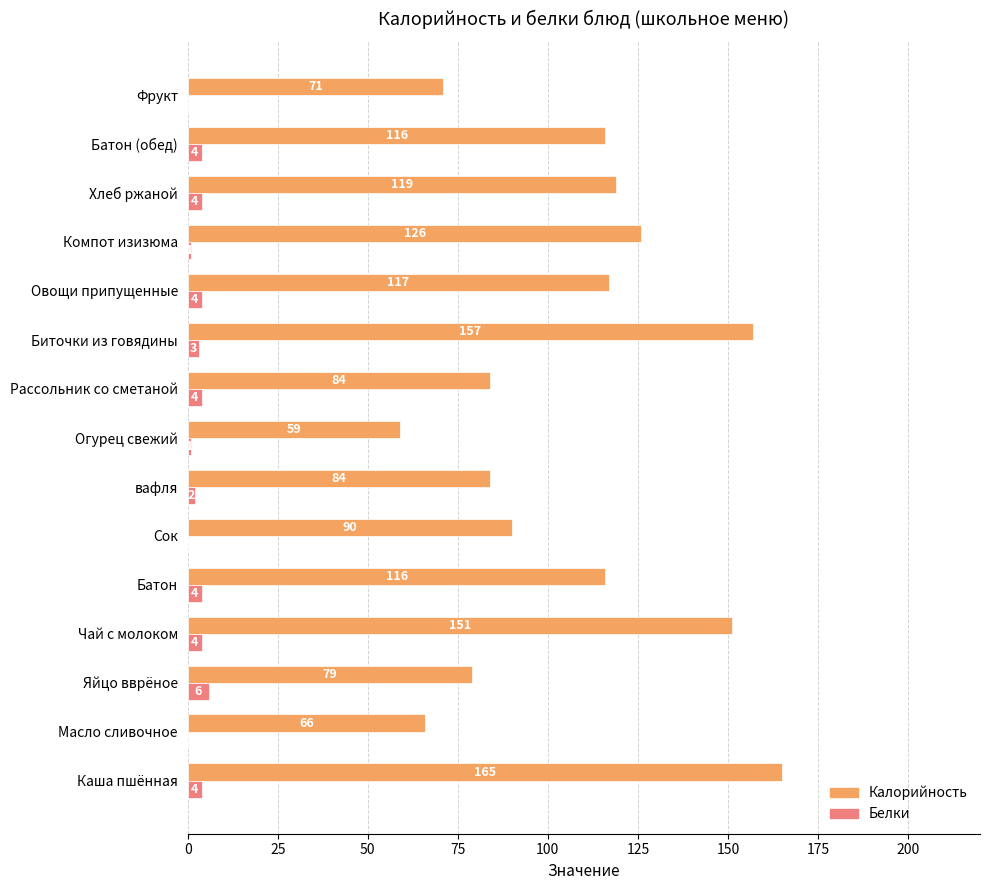

The value of Калорийность at Биточки из говядины is 157. True or false?

True